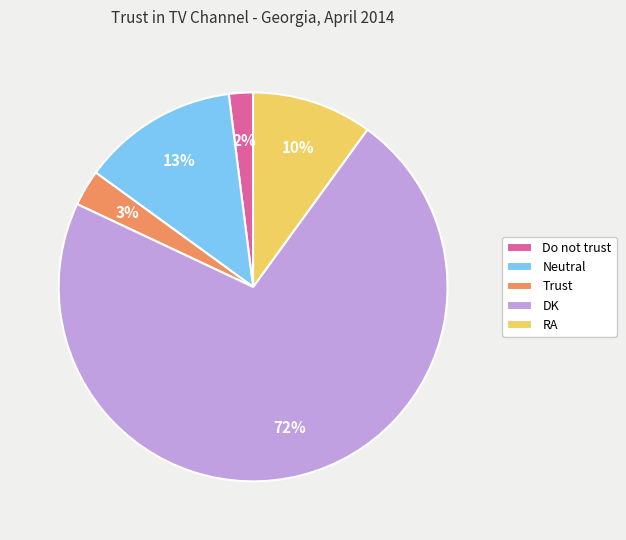

Approximately how many times larger is the value at Trust compared to RA?

0.3